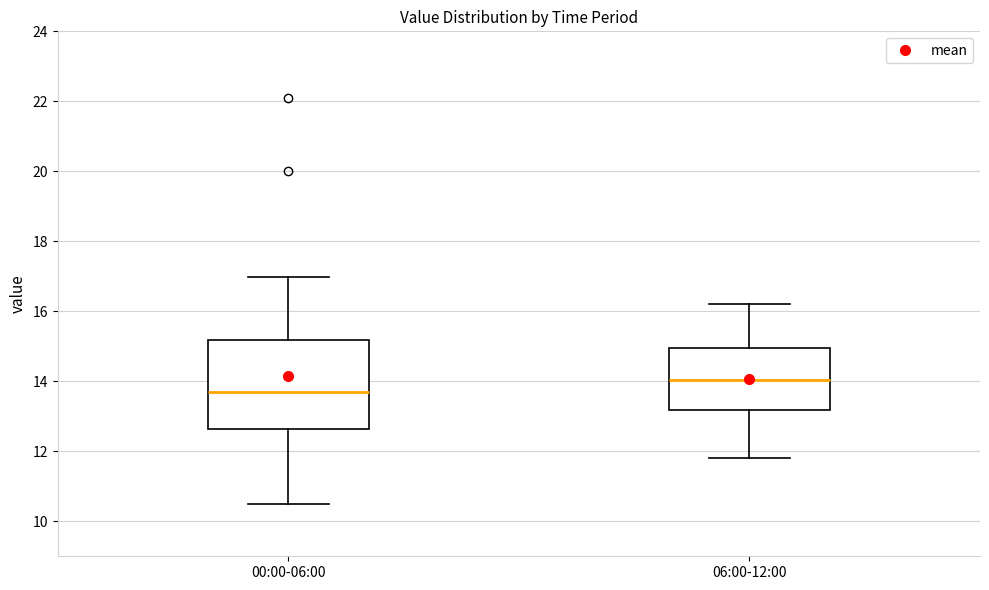

Which box is the tallest, from its lower edge to its upper edge?

00:00-06:00